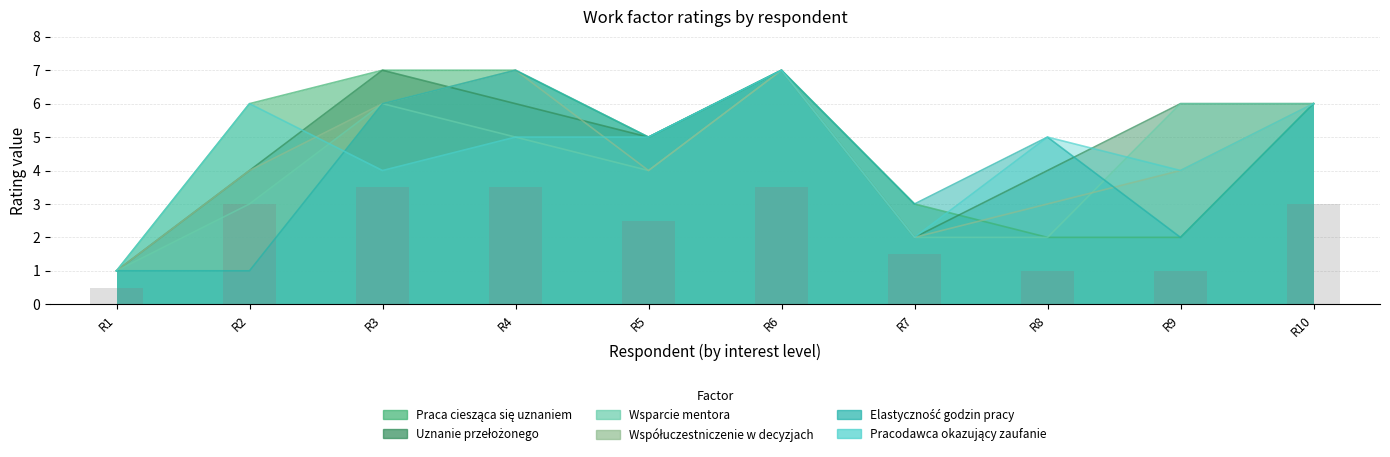

At which category does the chart reach its minimum across all series?

R1